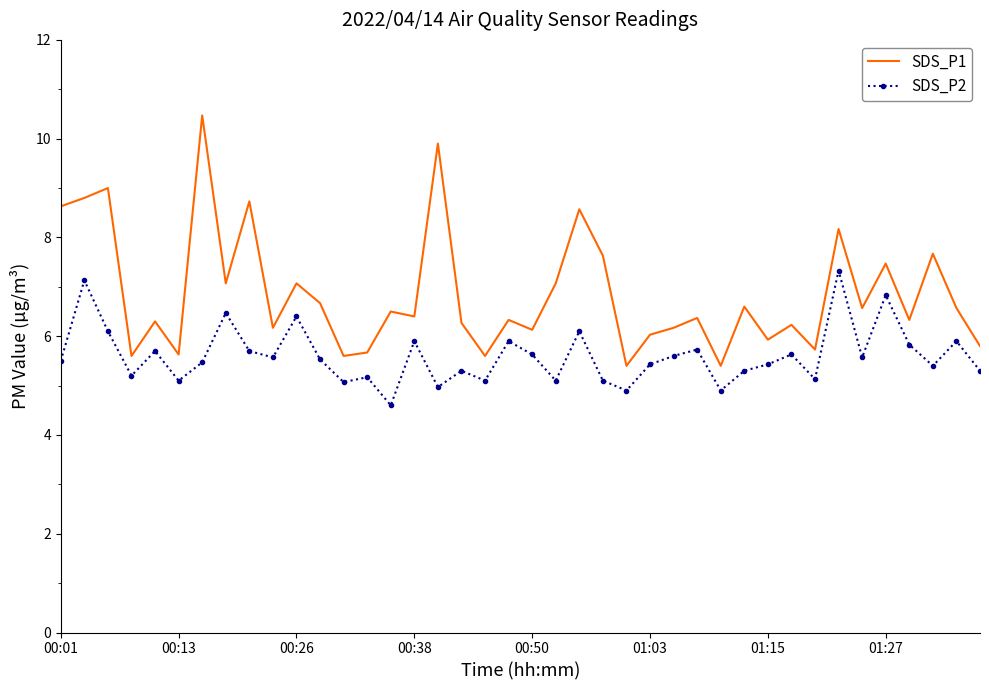

Which series has the widest spread of values?

SDS_P1